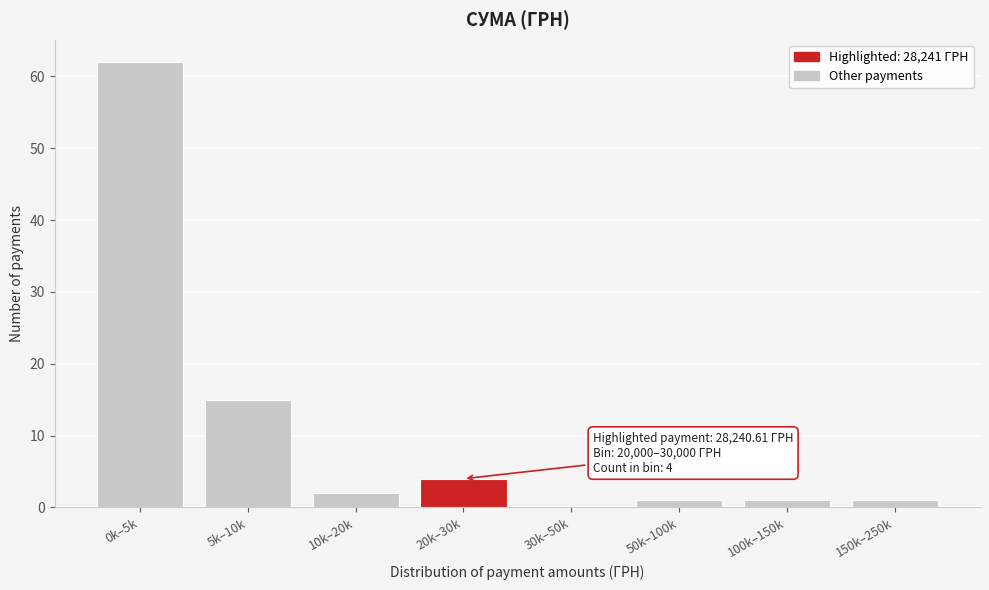

Reading left to right, list all the values displayed in this chart.

0k–5k=62	5k–10k=15	10k–20k=2	20k–30k=4	30k–50k=0	50k–100k=1	100k–150k=1	150k–250k=1